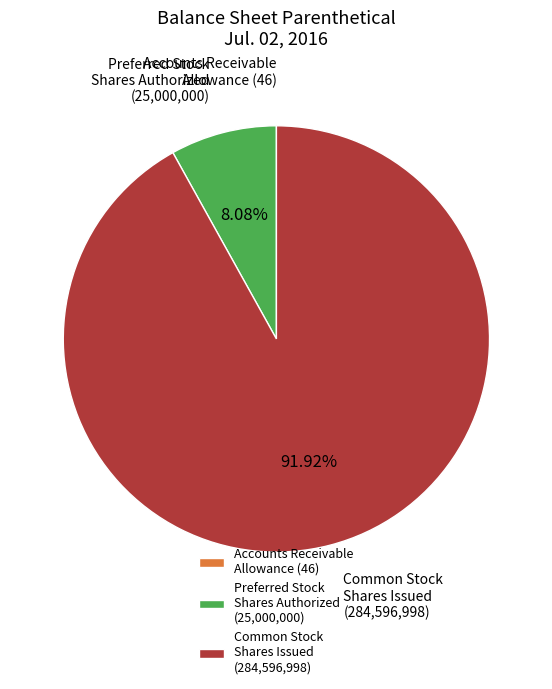

Between Preferred Stock Shares Authorized (25,000,000) and Common Stock Shares Issued (284,596,998), which is larger?

Common Stock Shares Issued (284,596,998)